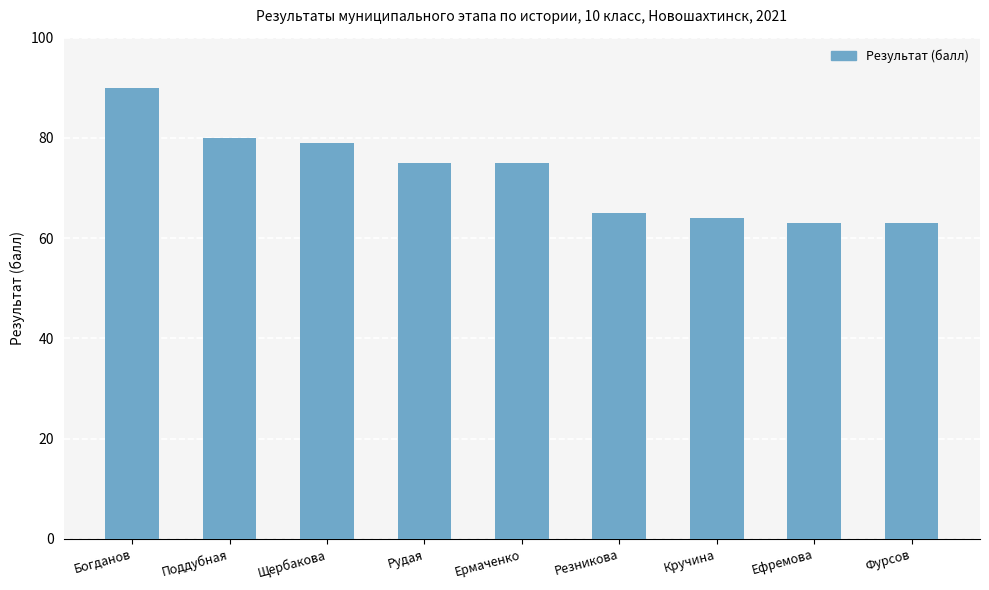

What position from the left is Ермаченко?

5